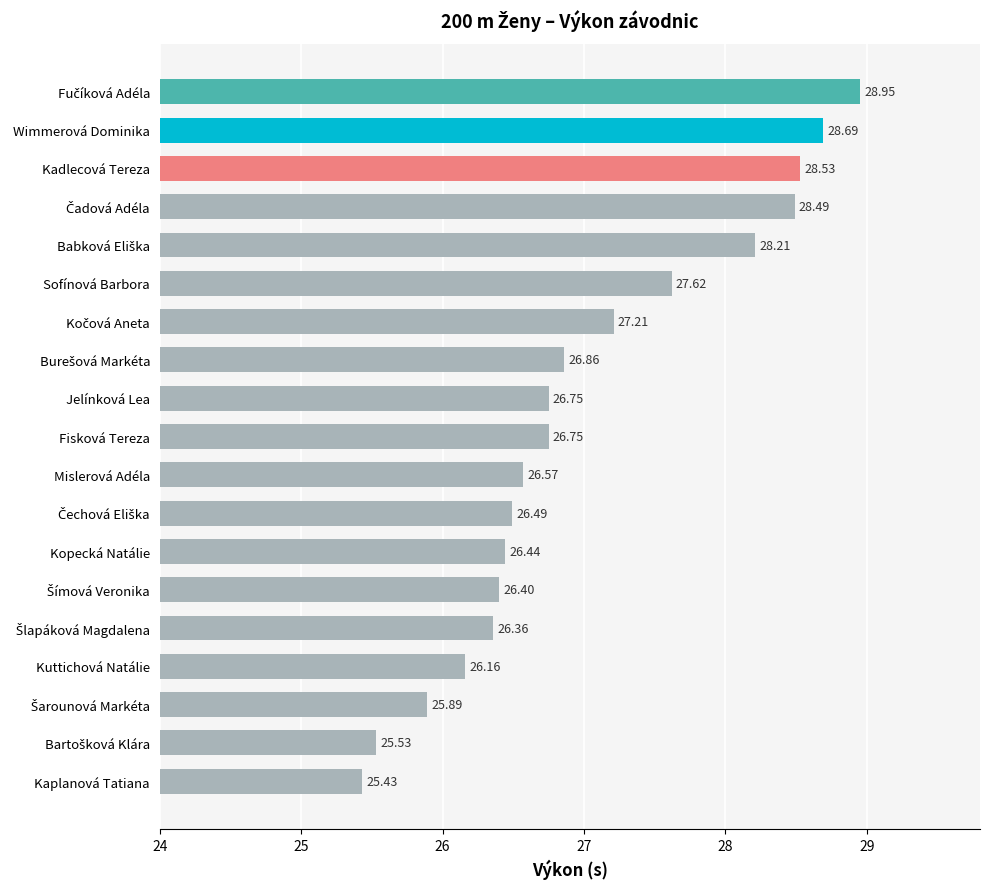

What is the ratio of the value at Fisková Tereza to the value at Jelínková Lea?

1.0